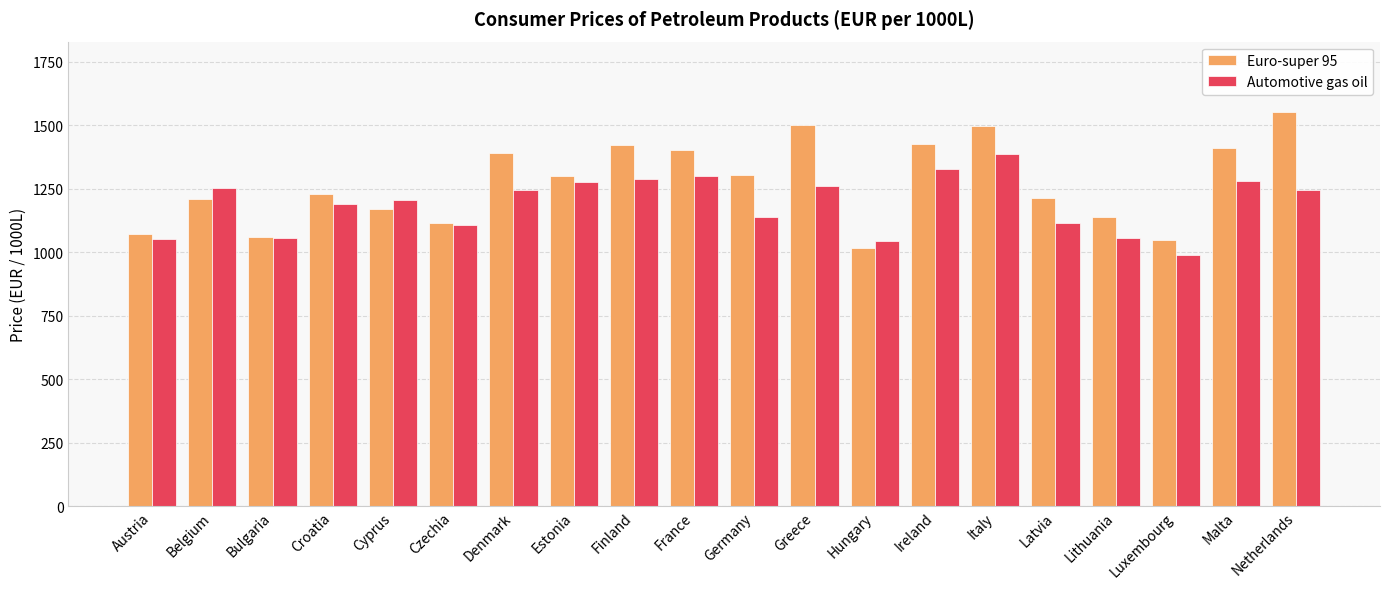

List the series in order of their overall mean, lowest first.

Automotive gas oil, Euro-super 95